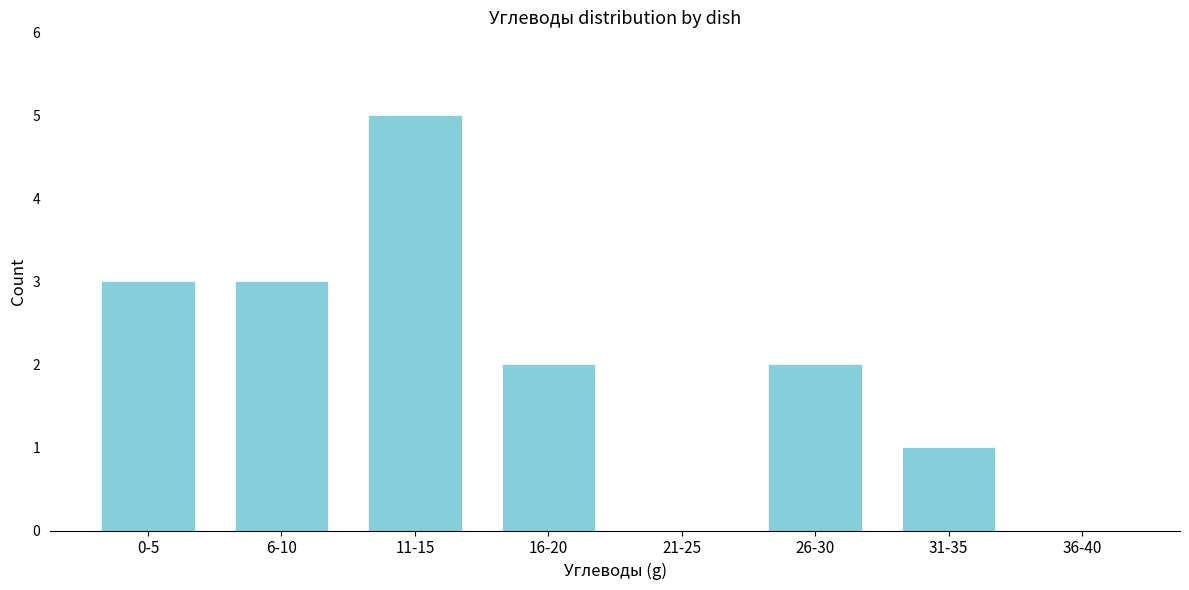

Reading left to right, list all the values displayed in this chart.

0-5=3	6-10=3	11-15=5	16-20=2	21-25=0	26-30=2	31-35=1	36-40=0